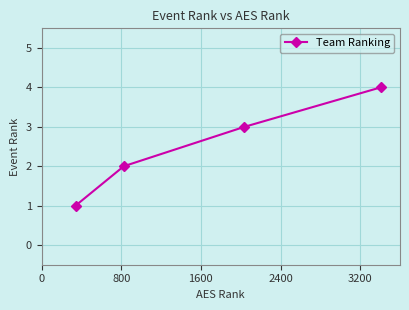

Reading right to left, list all the values displayed in this chart.

4	3	2	1